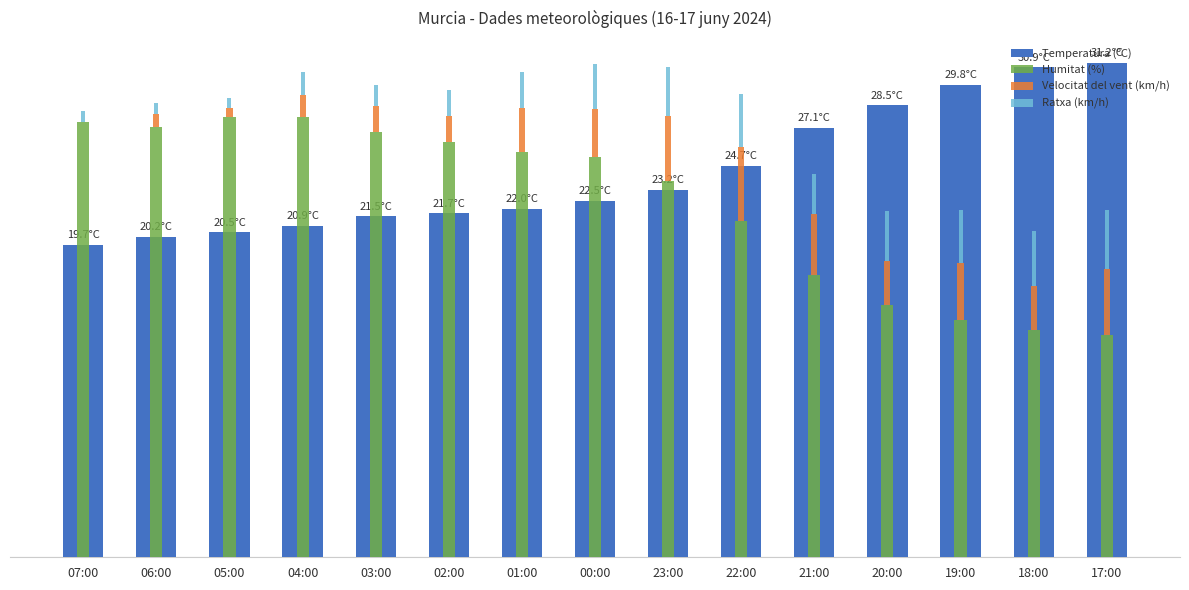

Which series changed the most between 19:00 and 17:00?

Temperatura (ºC)